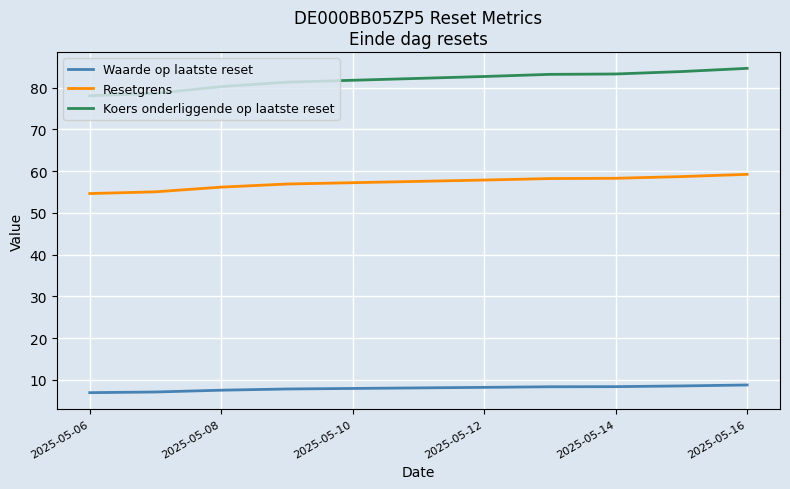

What is the maximum value for Koers onderliggende op laatste reset?

84.6